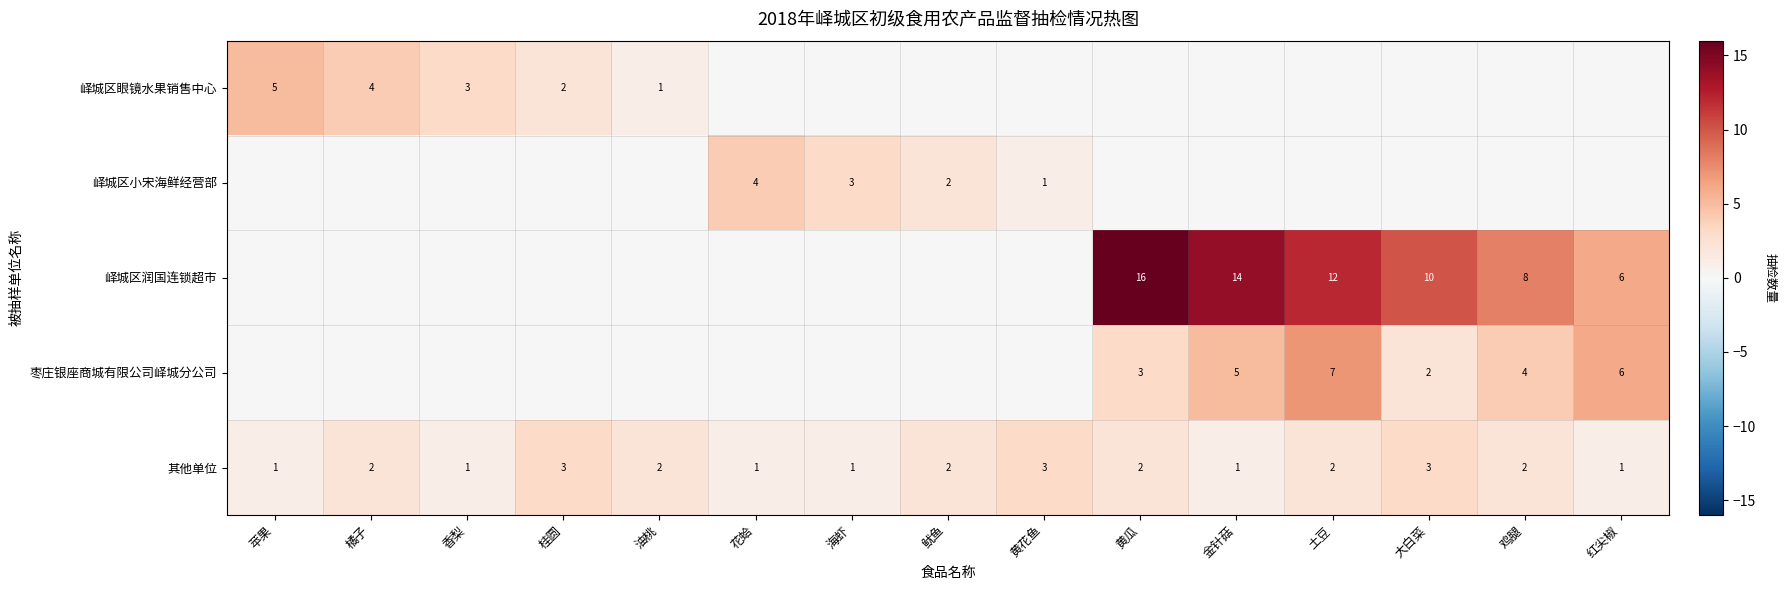

At how many categories does at least one series exceed 0?

15